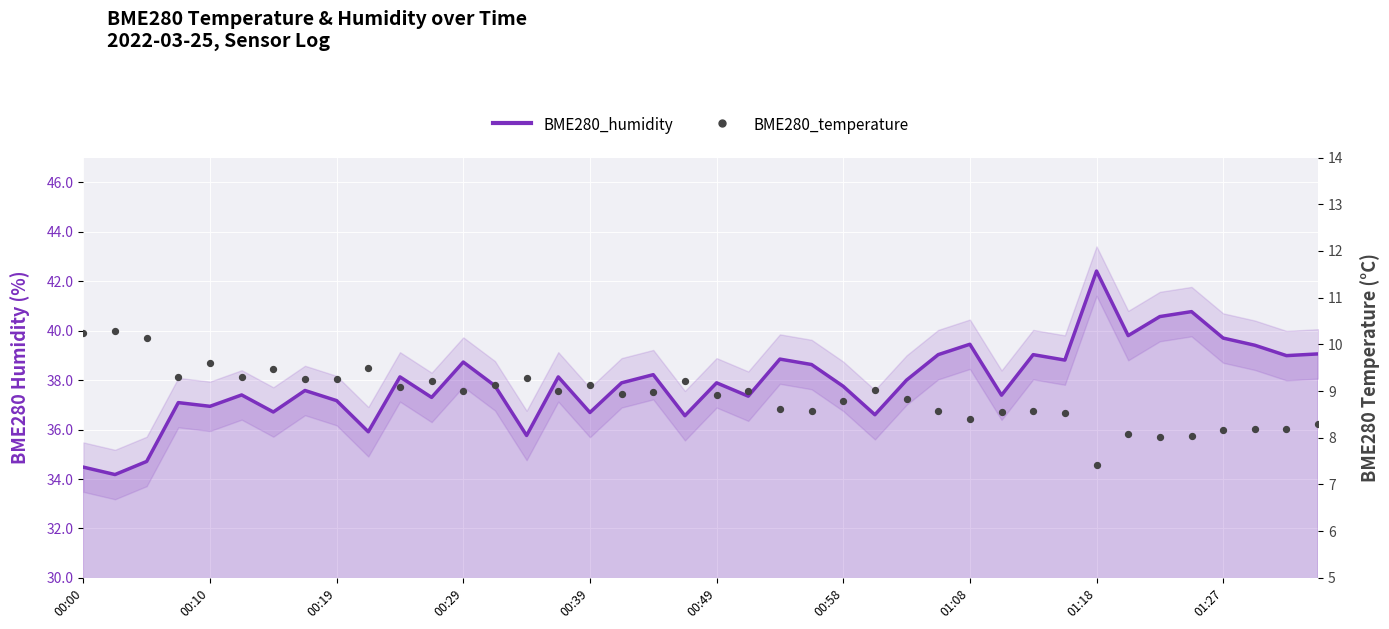

Which series reaches the minimum Y coordinate?

BME280_temperature